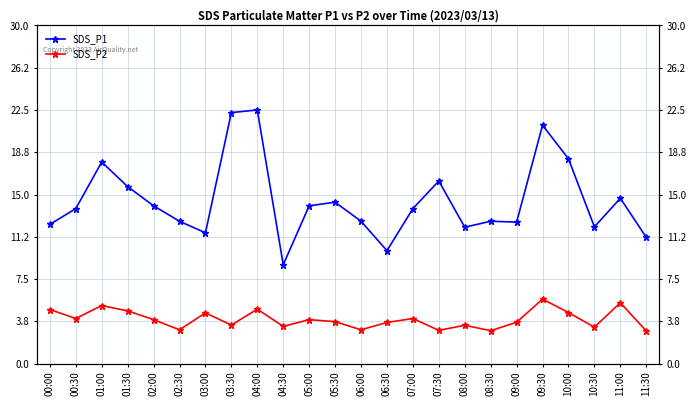

True or false: SDS_P2 and SDS_P1 intersect in this chart.

False